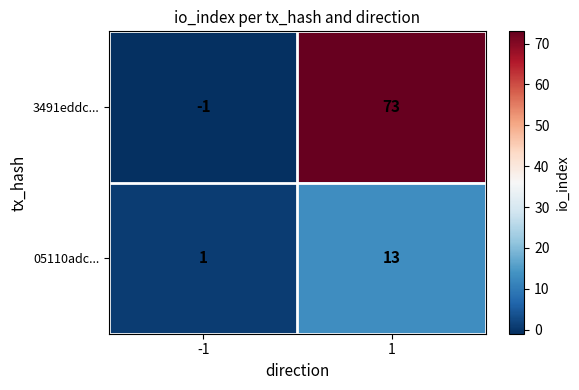

At which category is the sum across all series the highest?

1